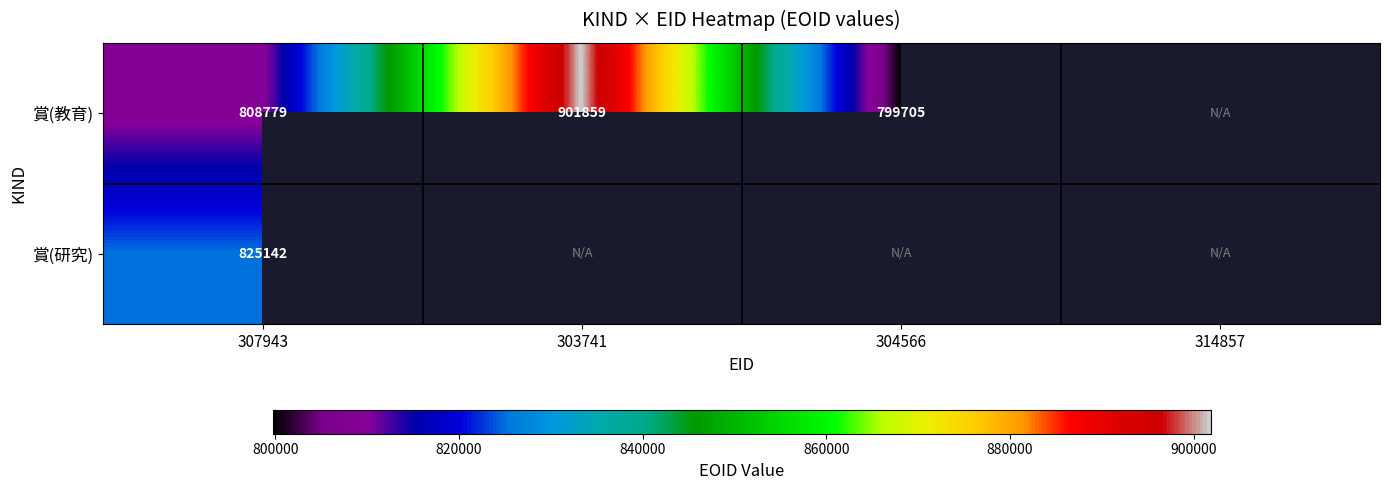

True or false: 賞(研究) has a value of 278558.4 at 307943.

False